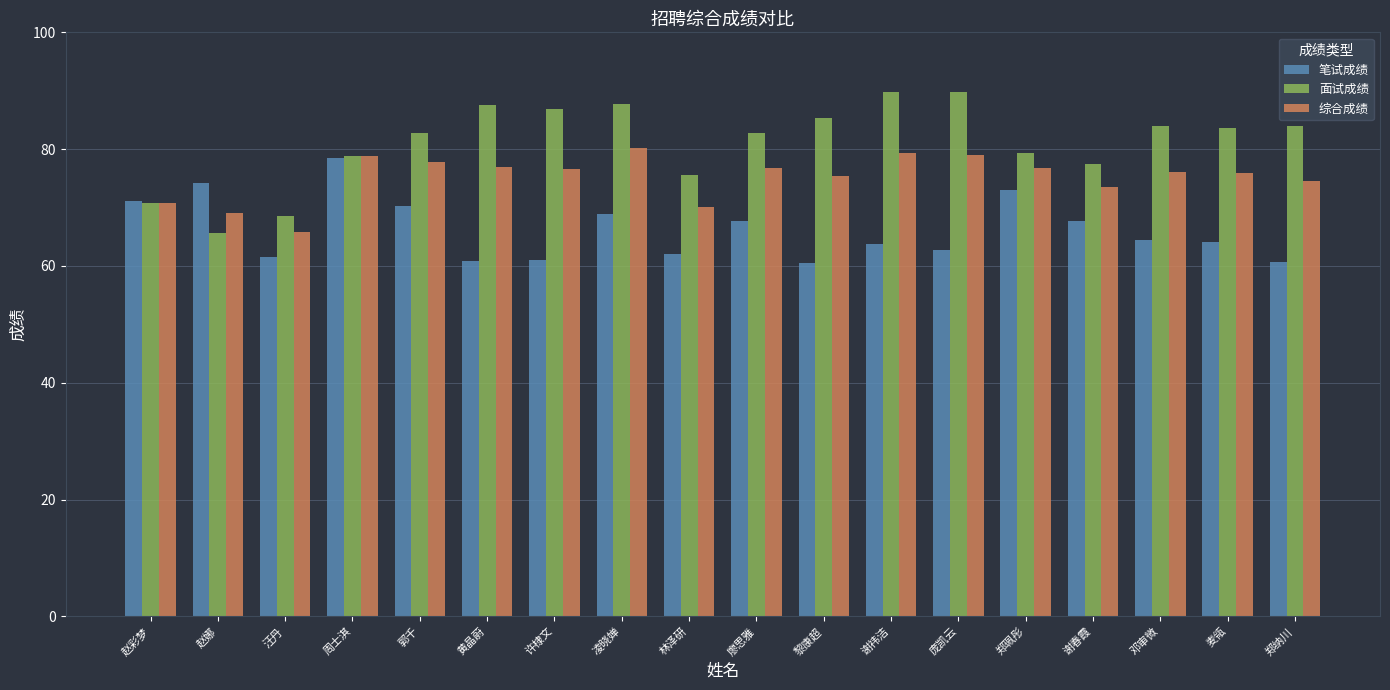

What are all the series names shown in the legend?

笔试成绩, 面试成绩, 综合成绩